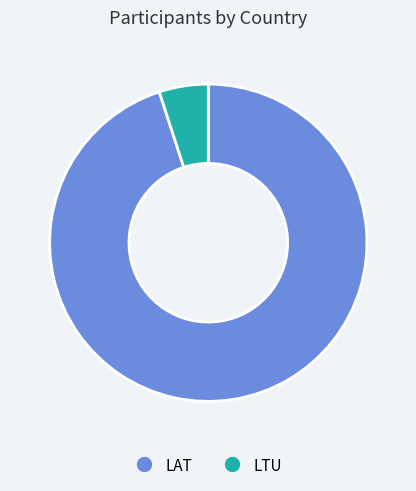

How many segments does this pie chart have?

2